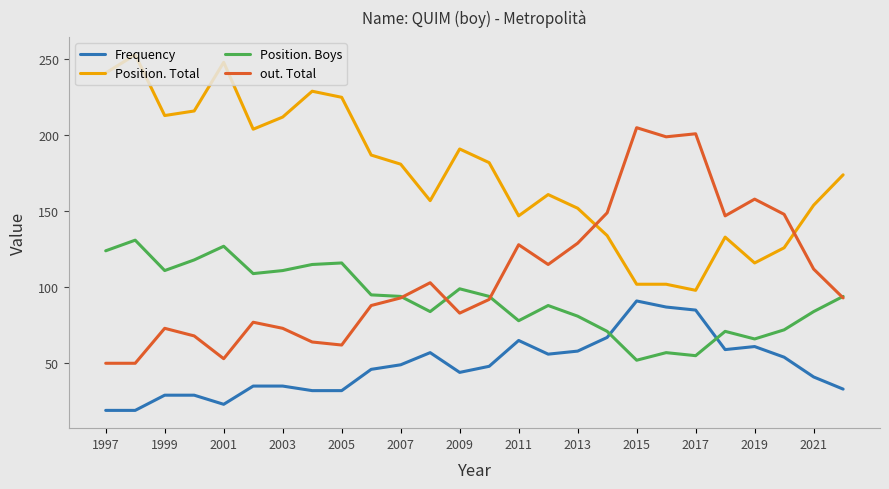

True or false: Position. Total and Position. Boys intersect in this chart.

False